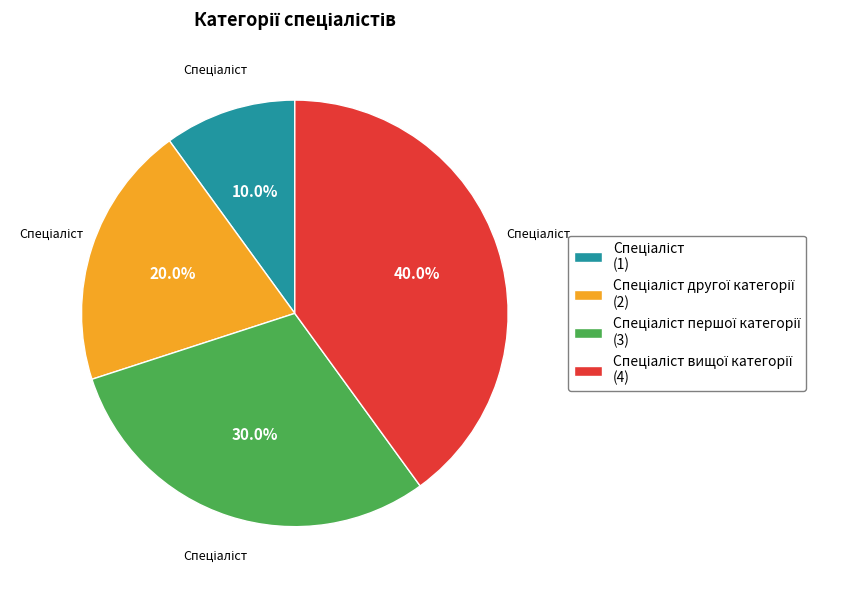

Is there any slice that represents more than half of the pie?

No